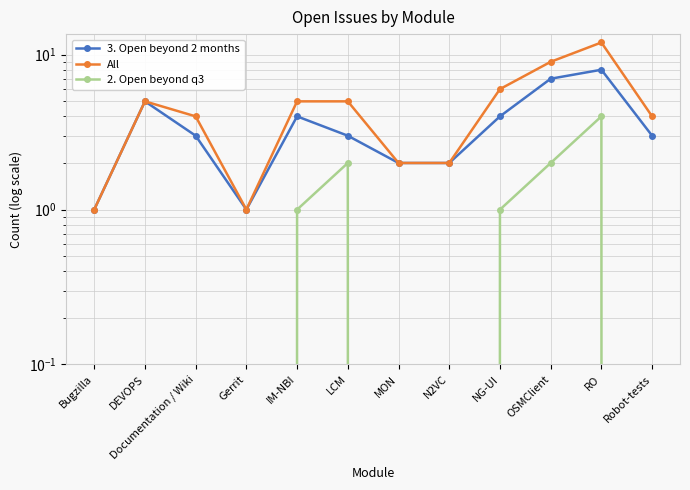

What is the difference between the second highest and minimum values in the 2. Open beyond q3 series?

2